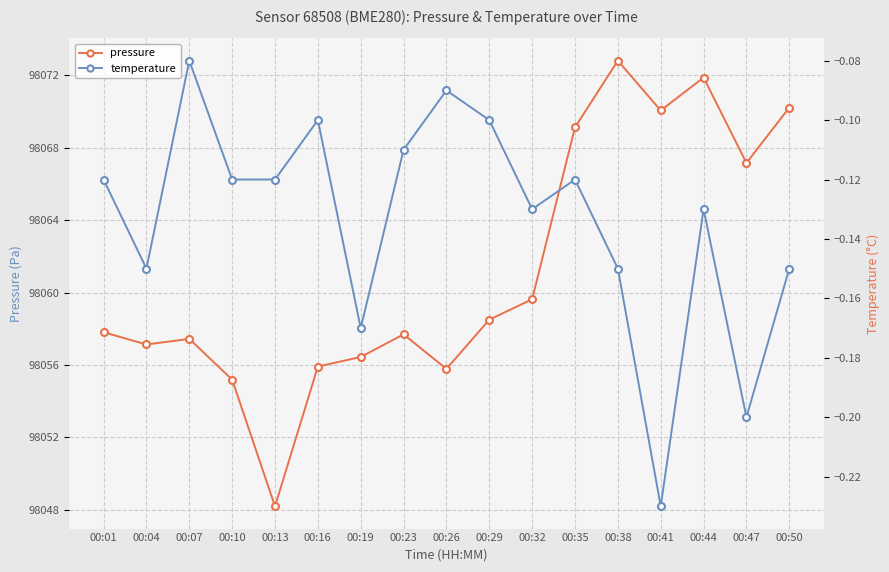

List the labels in order of pressure value, smallest first.

00:13, 00:10, 00:26, 00:16, 00:19, 00:04, 00:07, 00:23, 00:01, 00:29, 00:32, 00:47, 00:35, 00:41, 00:50, 00:44, 00:38